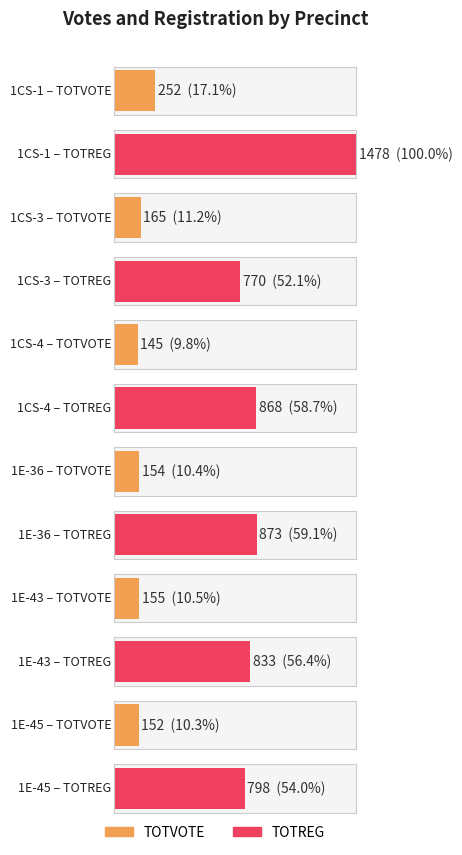

Where does the TOTVOTE series first go above 200?

1CS-1